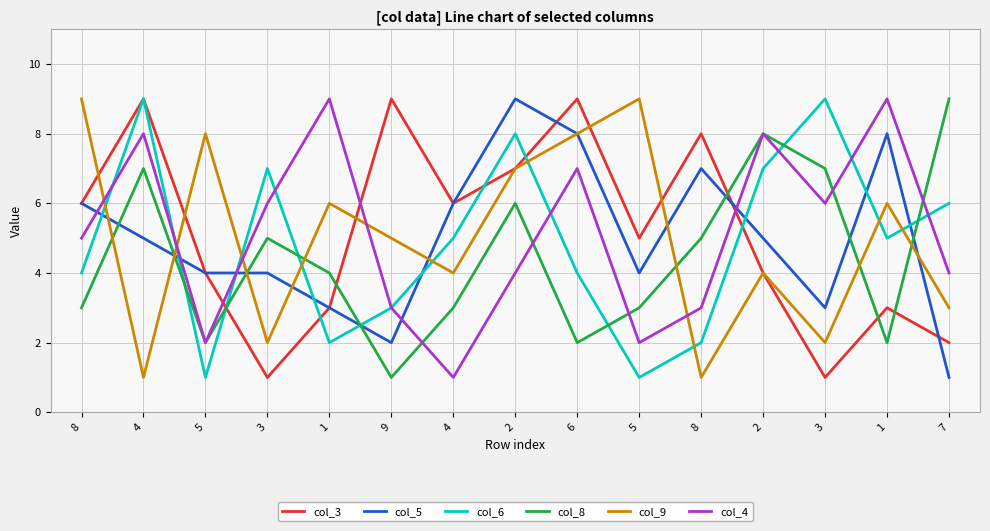

What are all the series names shown in the legend?

col_3, col_5, col_6, col_8, col_9, col_4